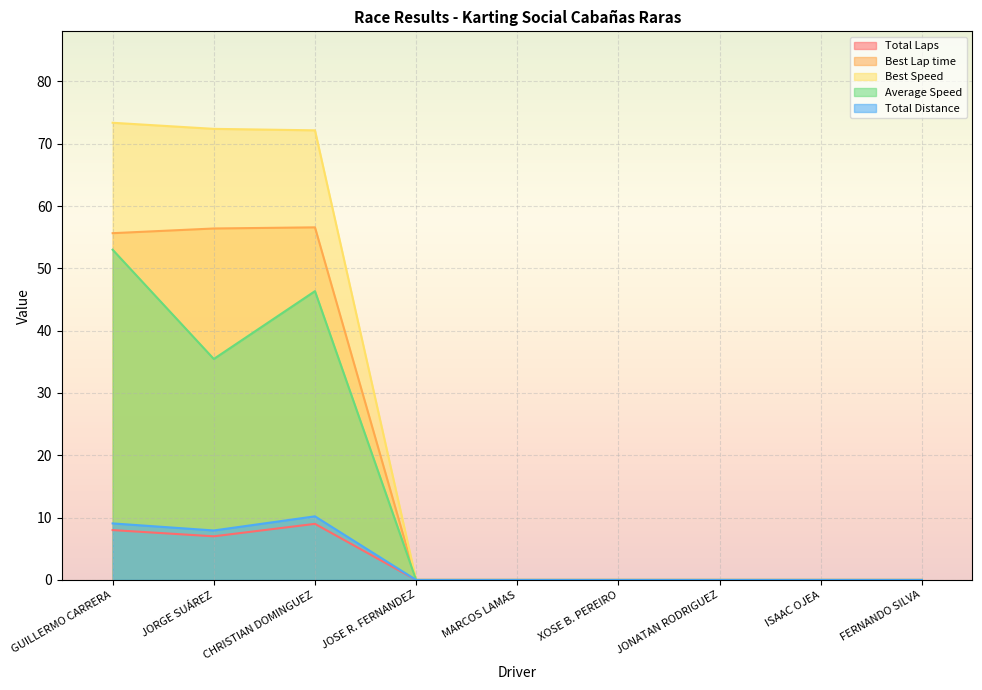

Is the value of Total Distance at FERNANDO SILVA greater than the value of Best Speed at JOSE R. FERNANDEZ?

No